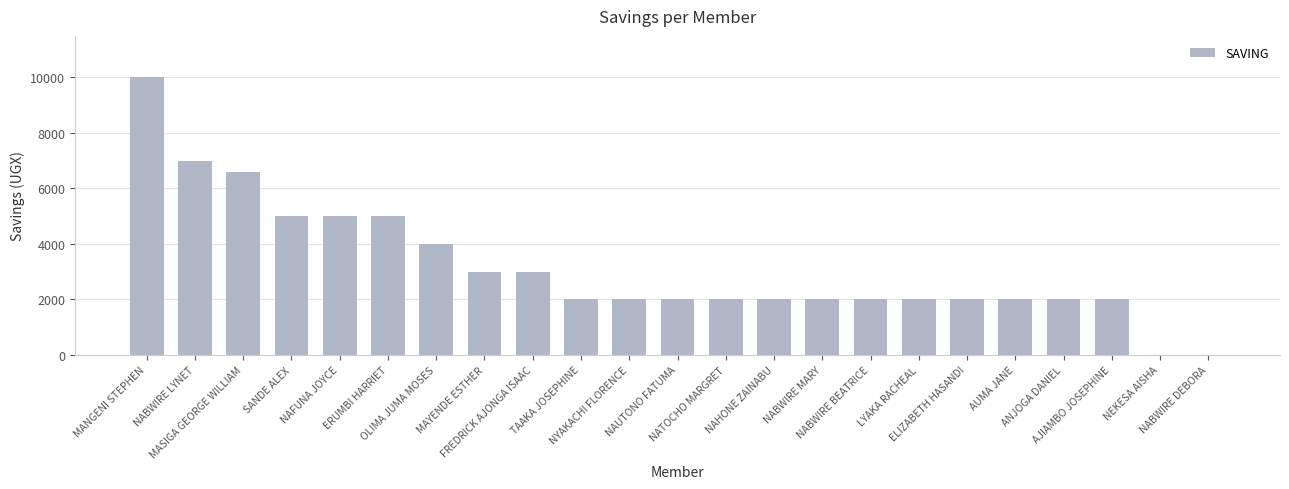

What is the sum of all values?

72600